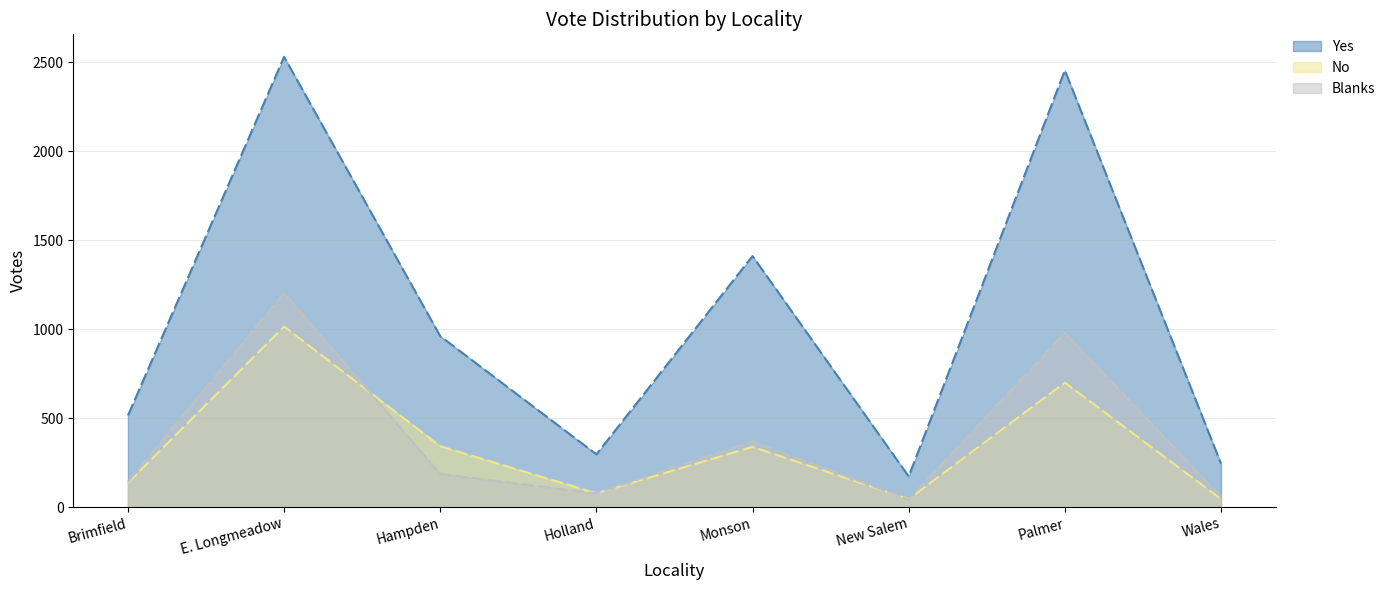

What is the value of the Blanks point at the 3rd from the left?

187